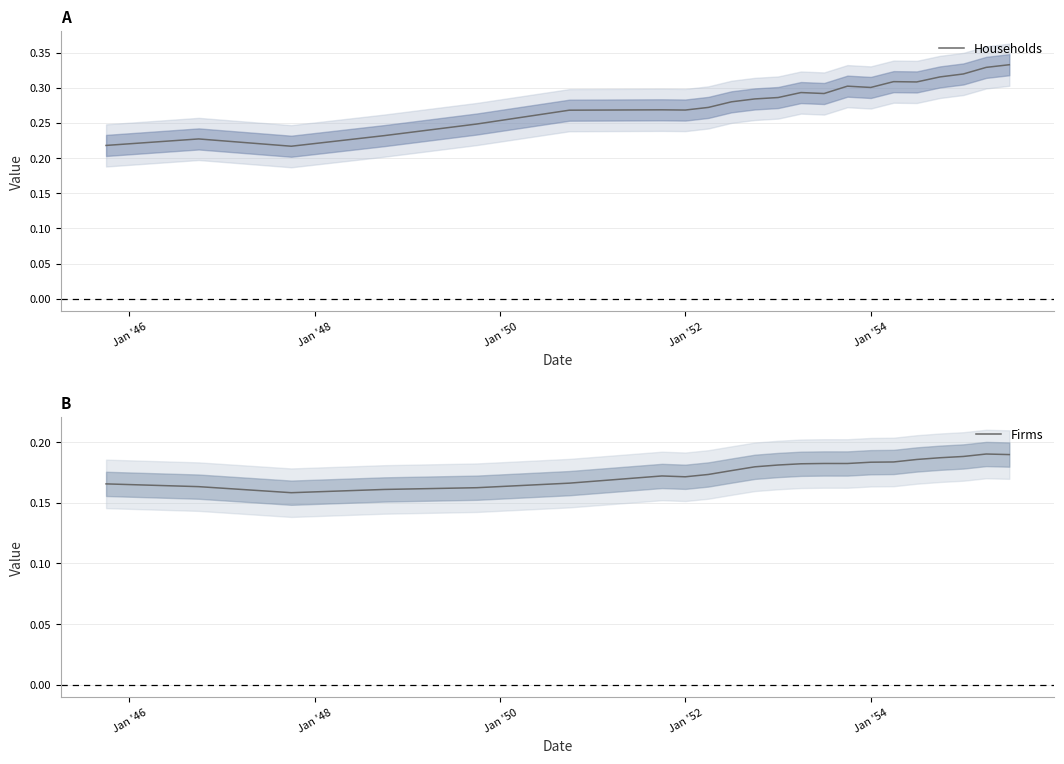

Is it true that Households equals 0.1 at Jan '54?

False